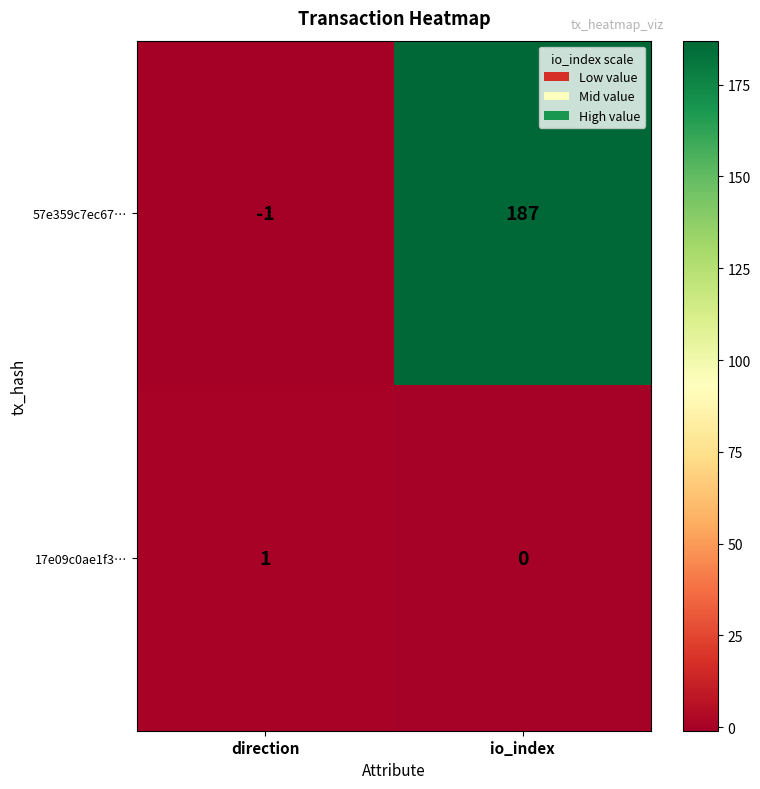

The 57e359c7ec67… series shows 315 at io_index. True or false?

False